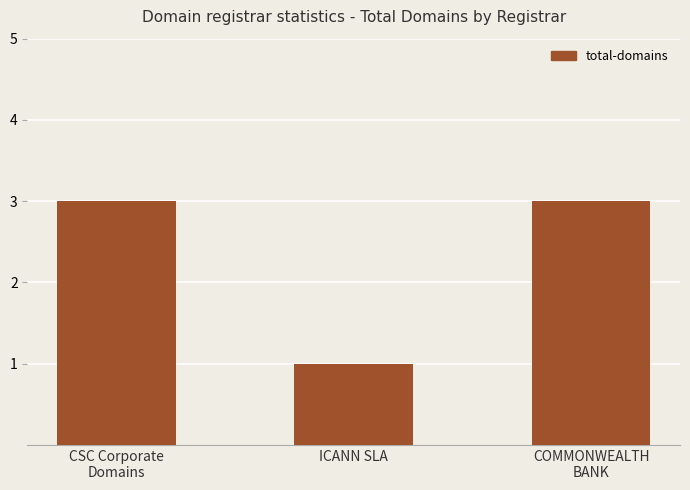

What is the sum of all values?

7